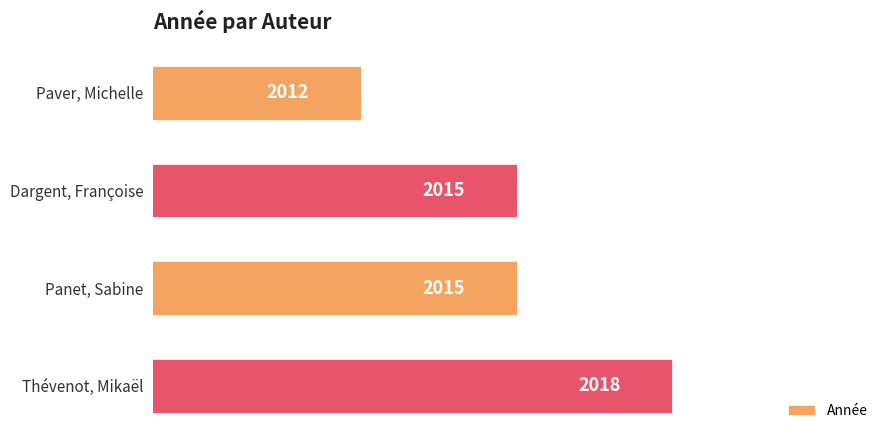

The chart shows a value of 2012 at Paver, Michelle. True or false?

True